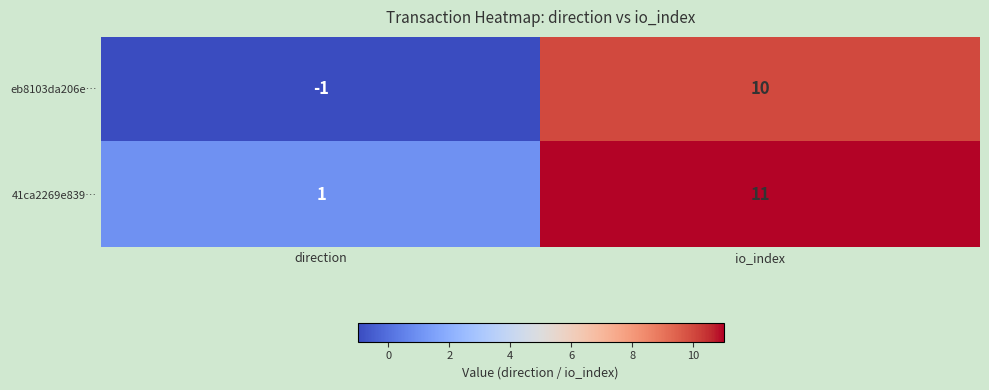

Which series has the largest total across all categories?

41ca2269e839…